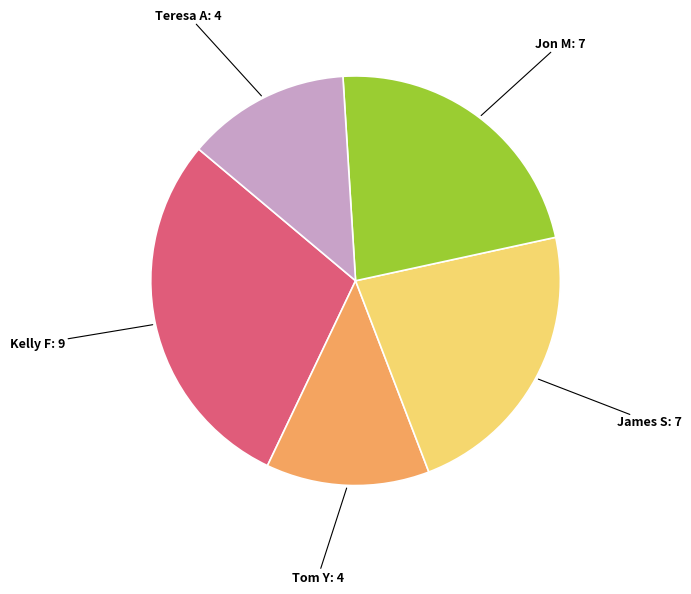

Is there any slice that represents more than half of the pie?

No